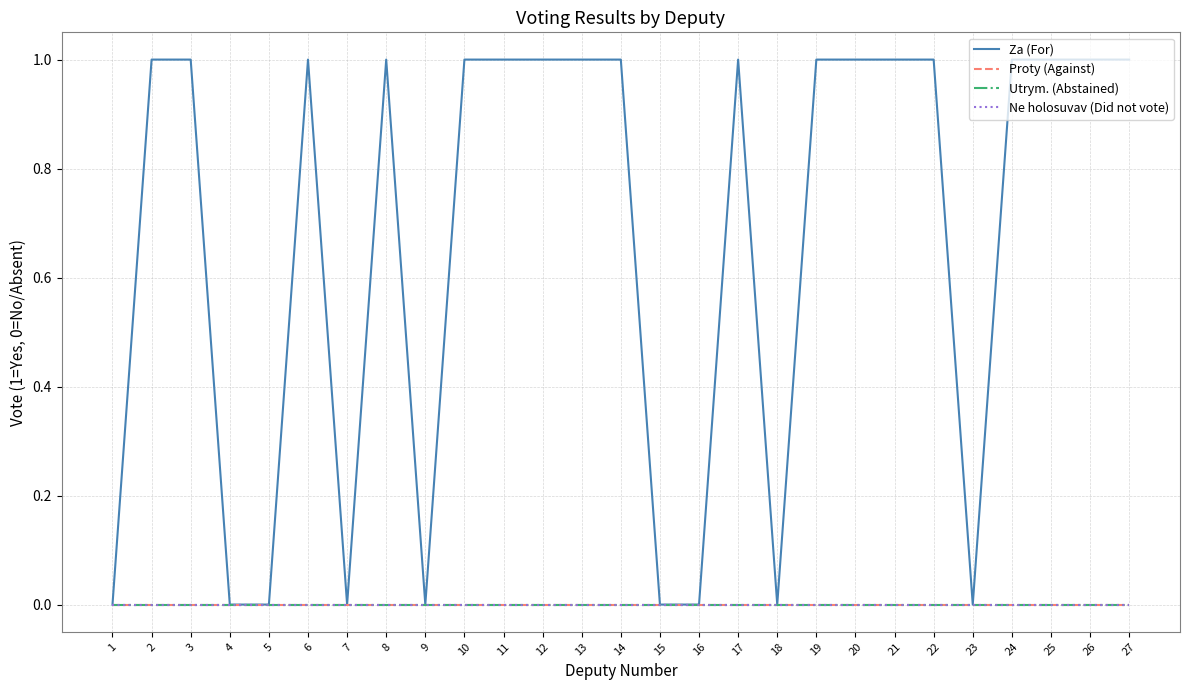

Is this an area chart (filled region under the line)?

No